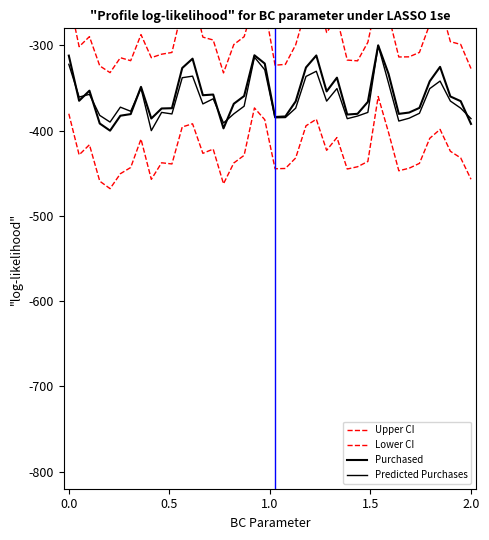

What is the maximum value shown in the chart?

-237.0